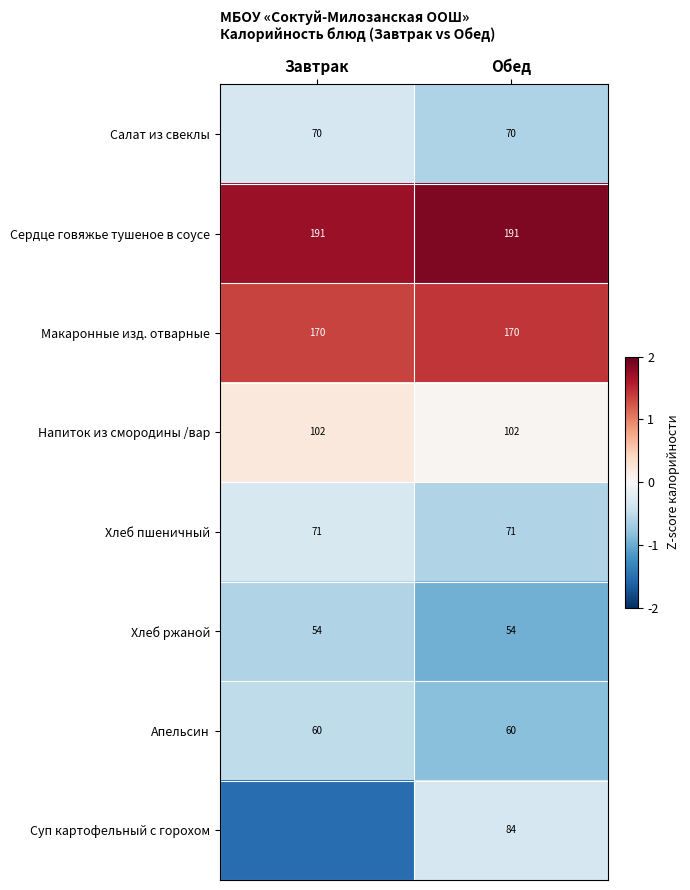

The value of Напиток из смородины /вар at Обед is 0.1. True or false?

False